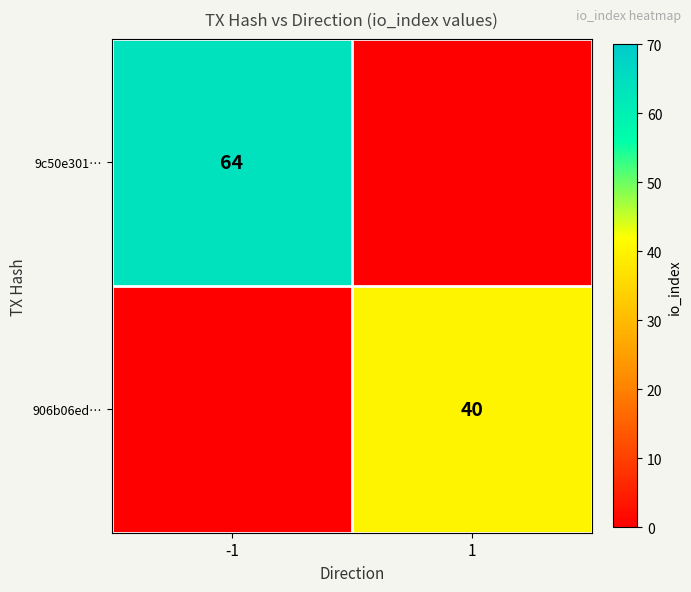

The value of 9c50e301… at -1 is 64. True or false?

True